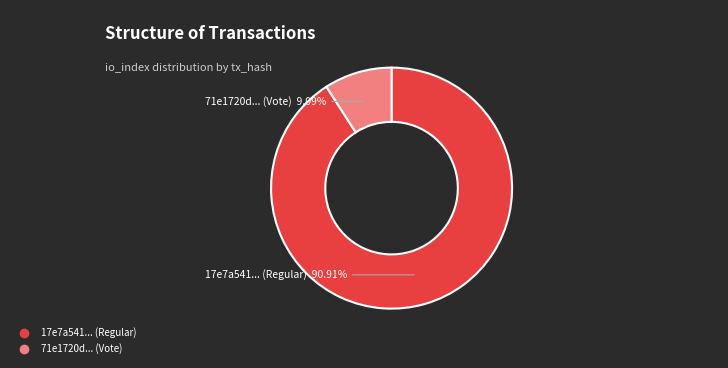

Is there any slice that represents more than half of the pie?

Yes